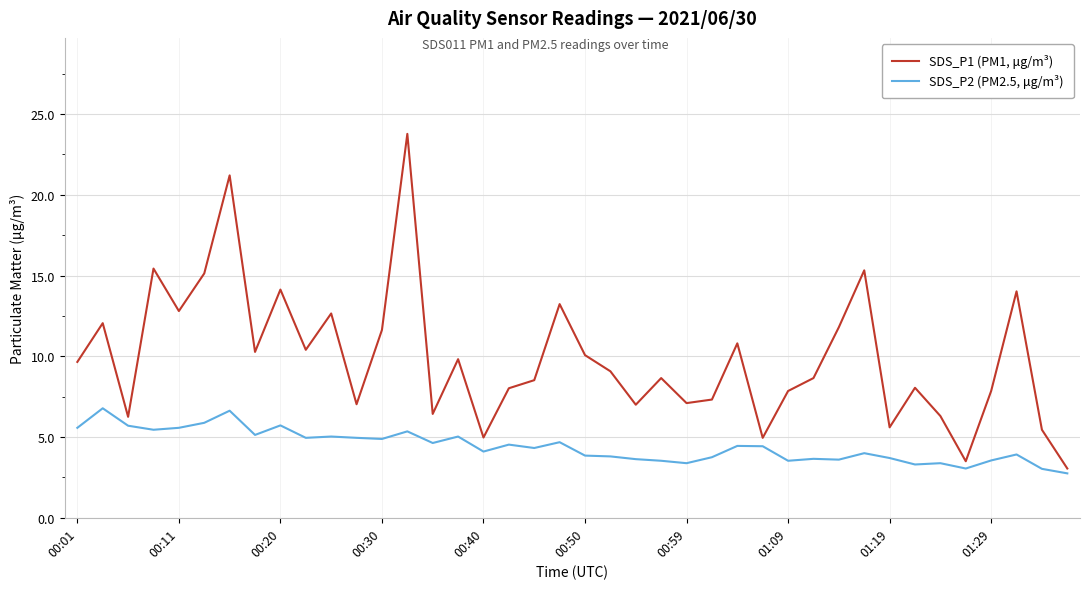

True or false: SDS_P2 (PM2.5, μg/m³) and SDS_P1 (PM1, μg/m³) cross at least once.

False